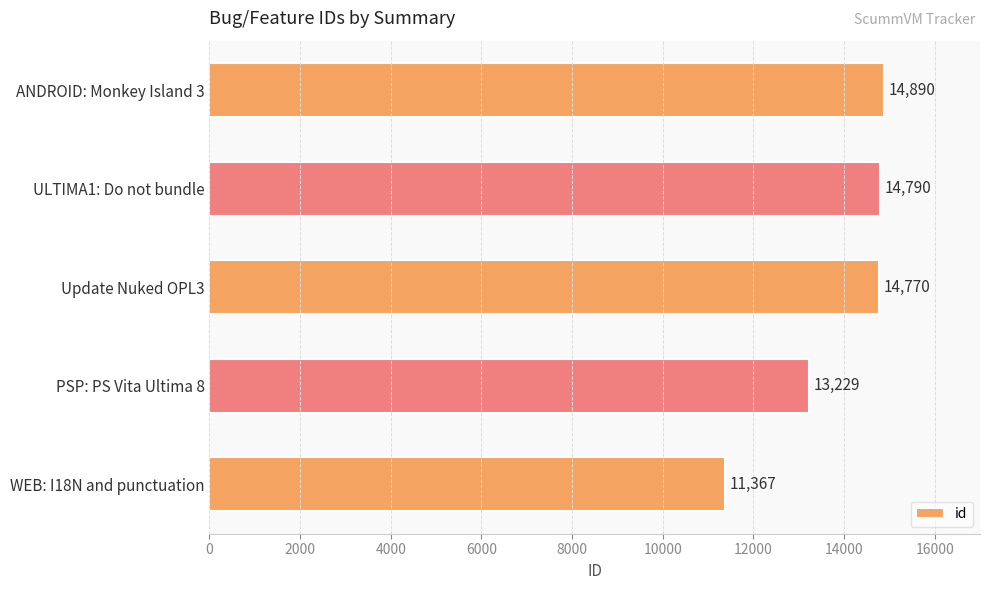

What is the greatest value displayed?

14890